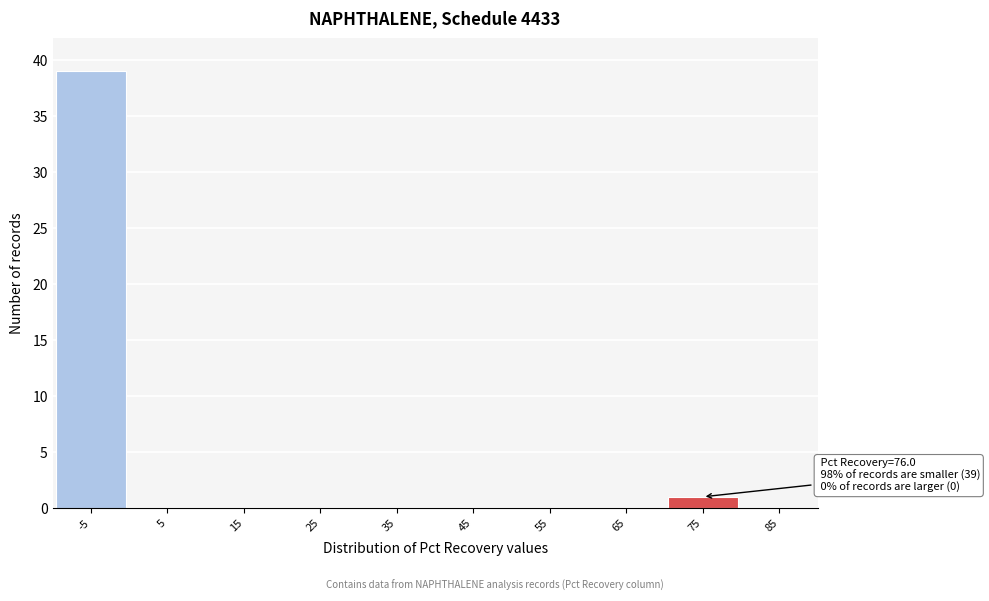

Reading left to right, transcribe all the data shown in this chart.

-5=39	5=0	15=0	25=0	35=0	45=0	55=0	65=0	75=1	85=0